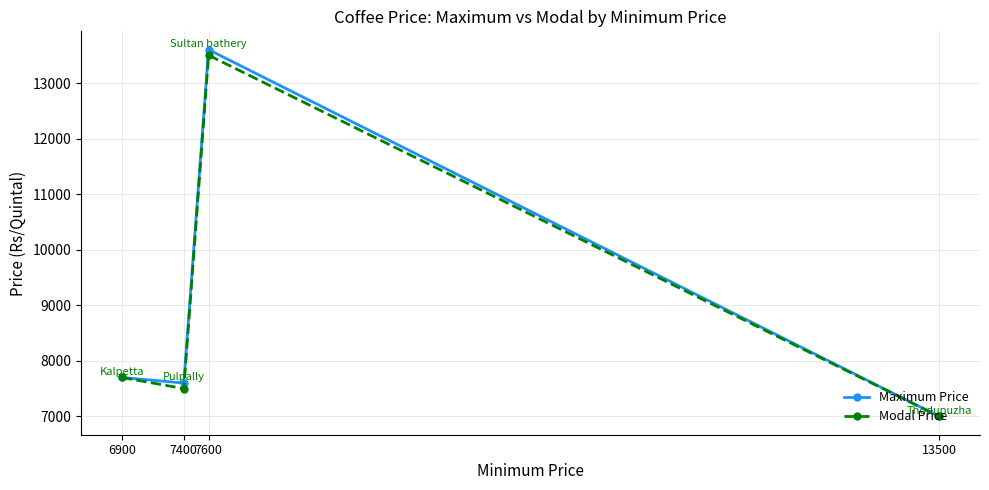

What is the difference between the second highest and minimum values in the Maximum Price series?

700